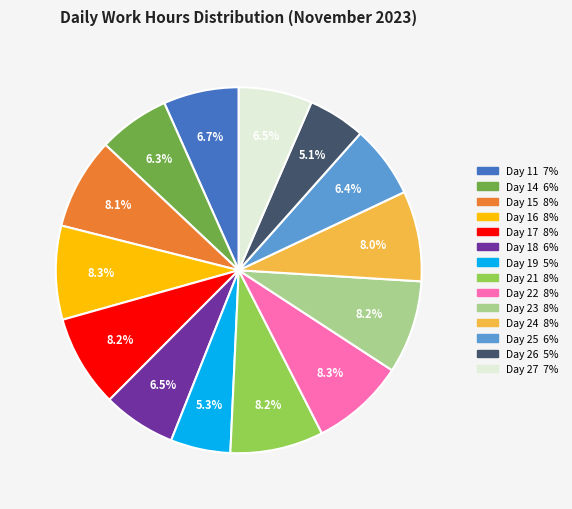

What percentage is the Day 23 slice, to the nearest percent?

8%